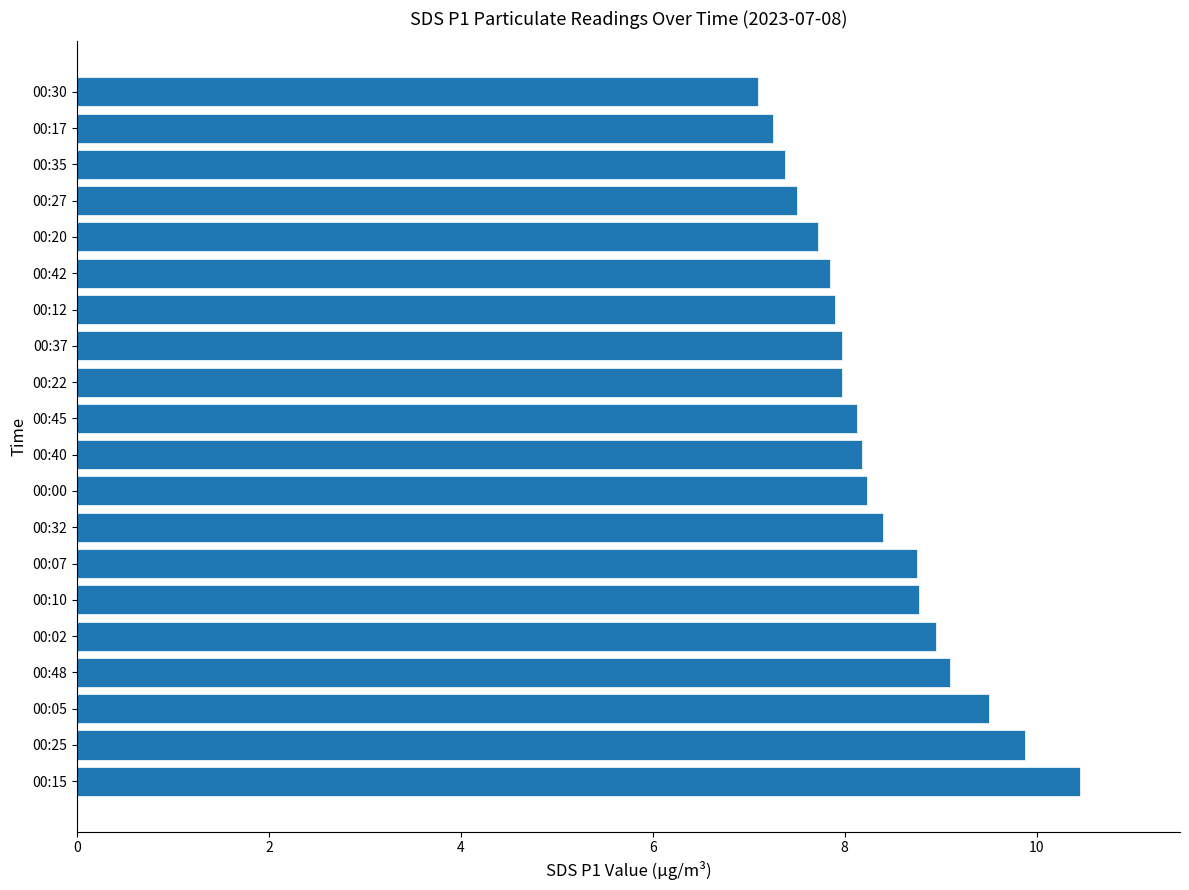

The chart shows a value of 8.0 at 00:22. True or false?

True